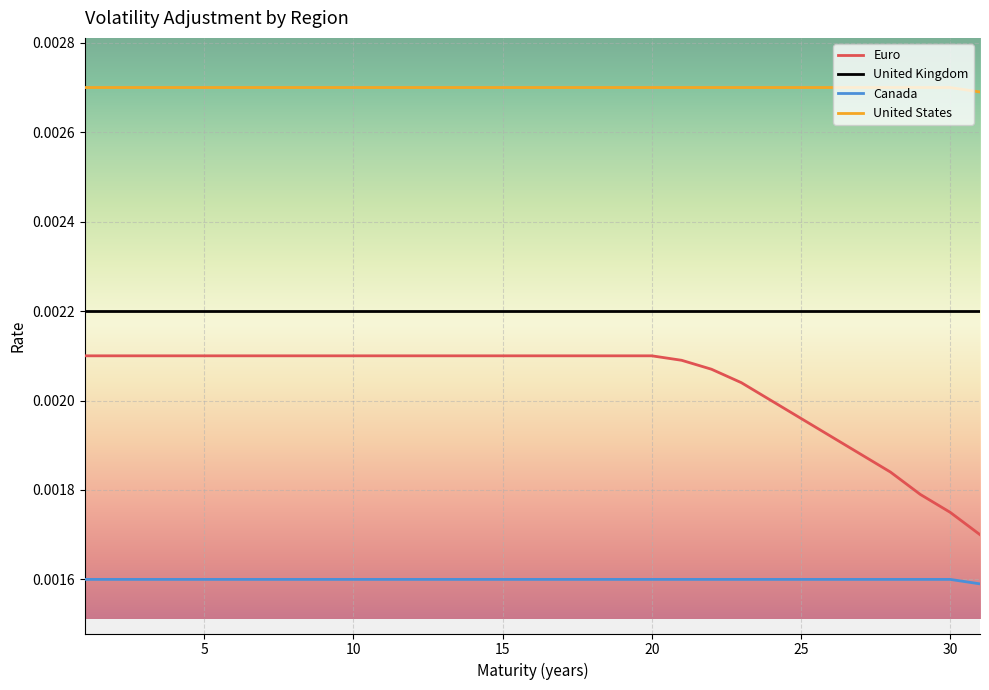

List the series in order of their overall mean, highest first.

United States, United Kingdom, Euro, Canada